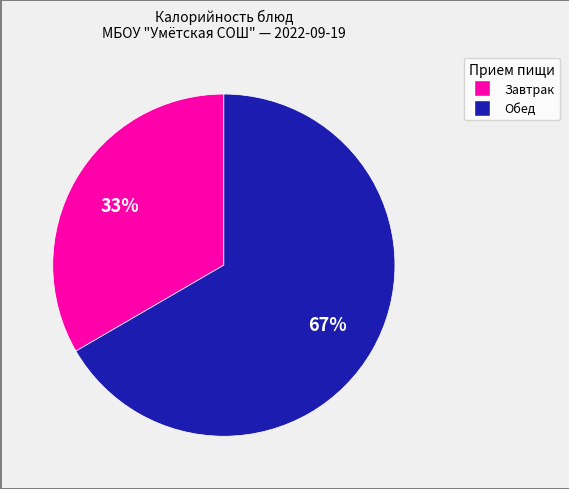

Is there a majority slice in this chart?

Yes